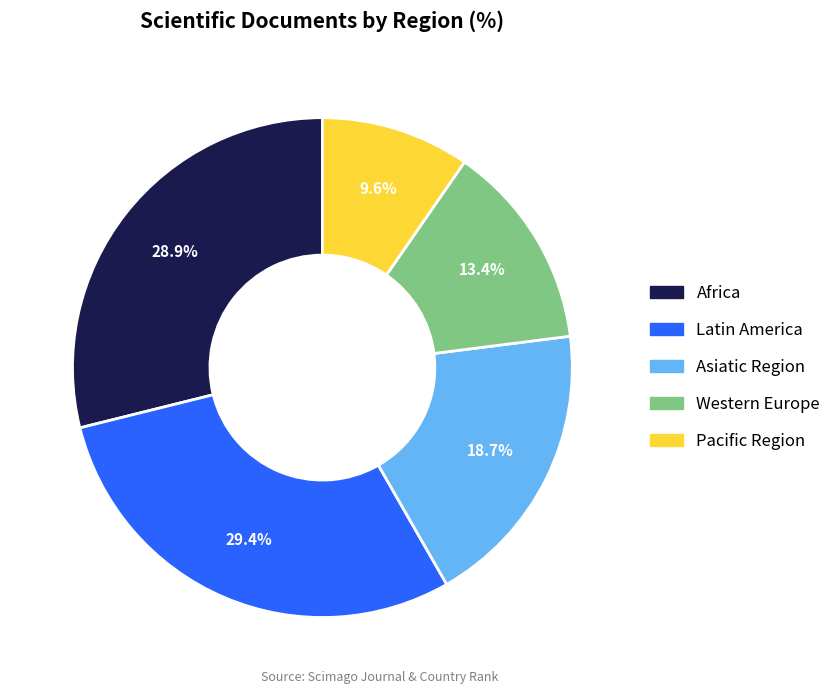

What percentage is NOT represented by Pacific Region?

90.4%